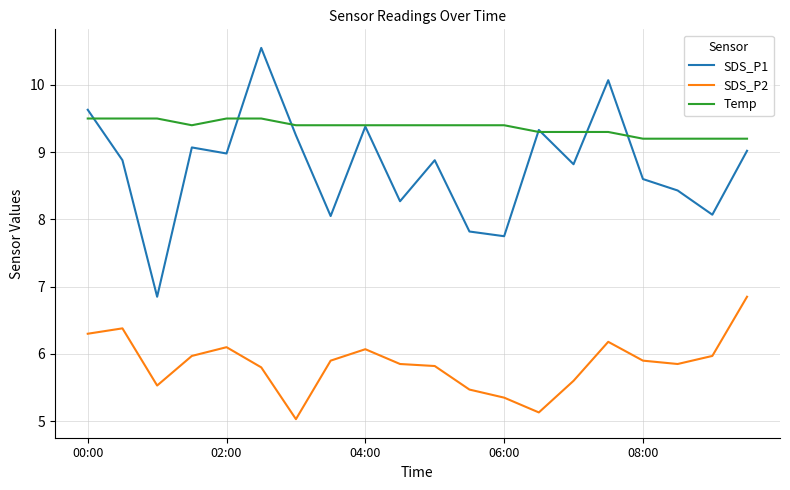

Count the number of categories in the chart.

20